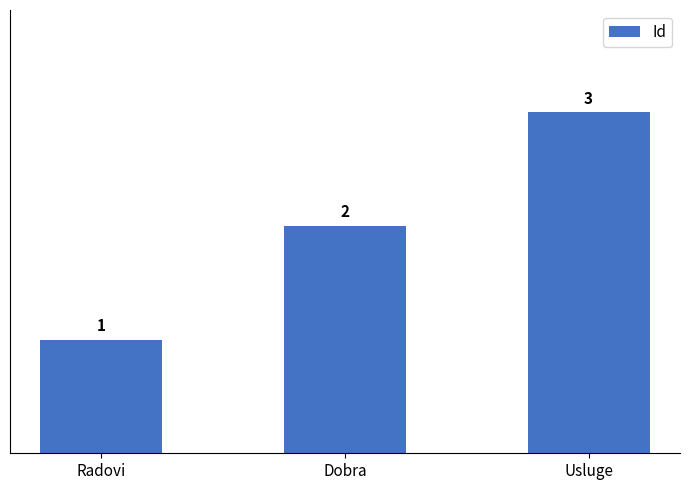

Which label corresponds to the smallest value in the chart?

Radovi